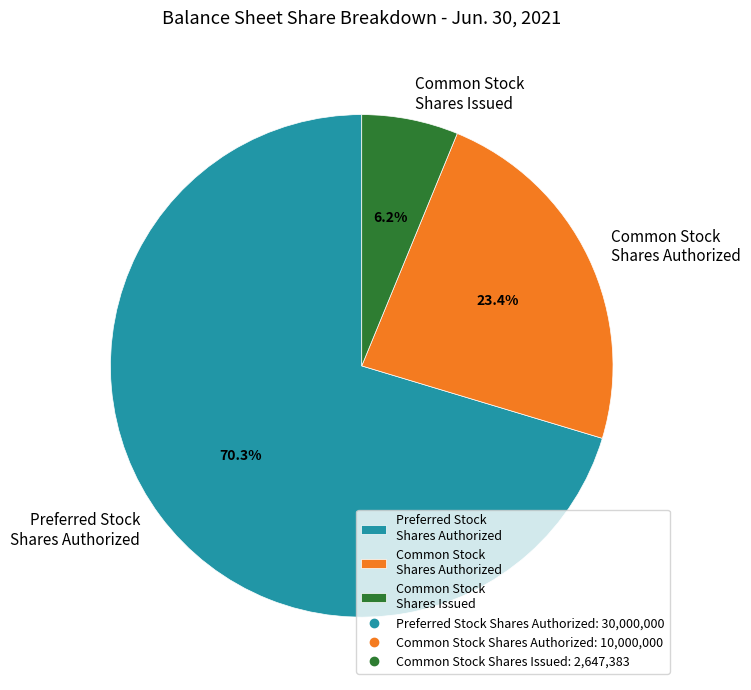

Is there any slice that represents more than half of the pie?

Yes